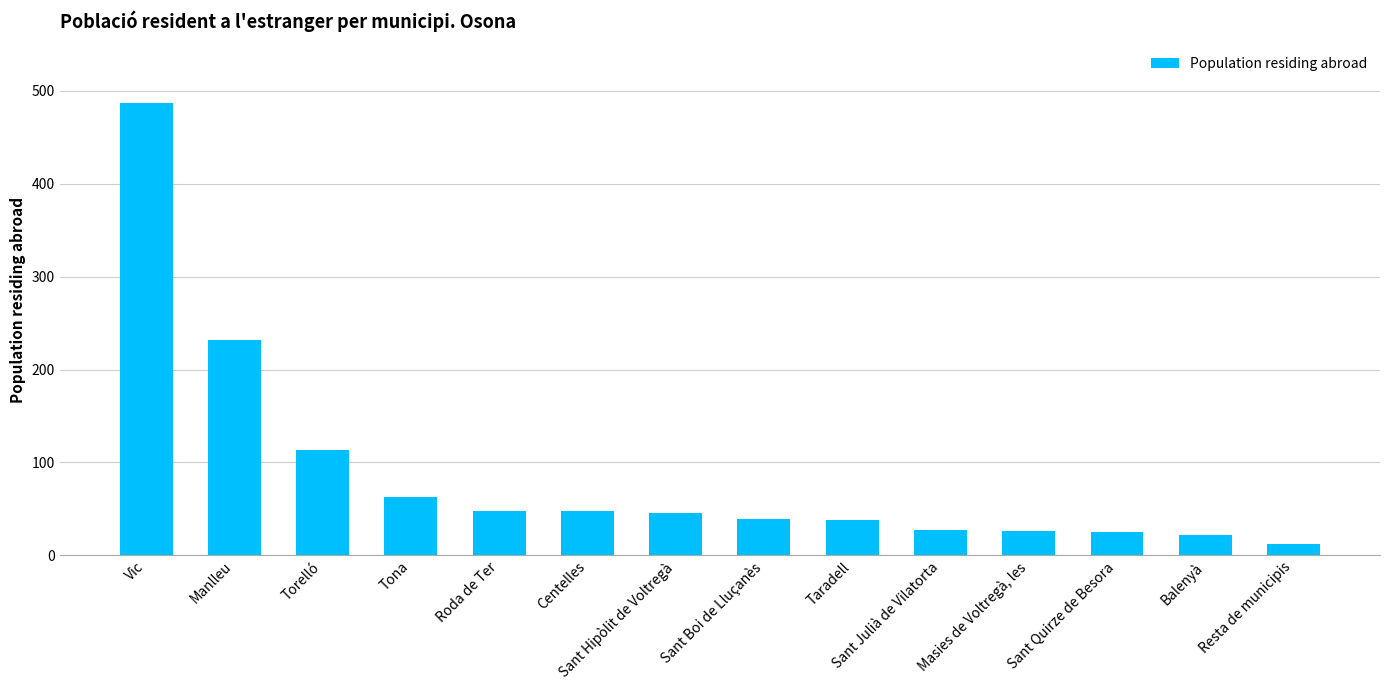

Which has a higher value, Sant Hipòlit de Voltregà or Torelló?

Torelló